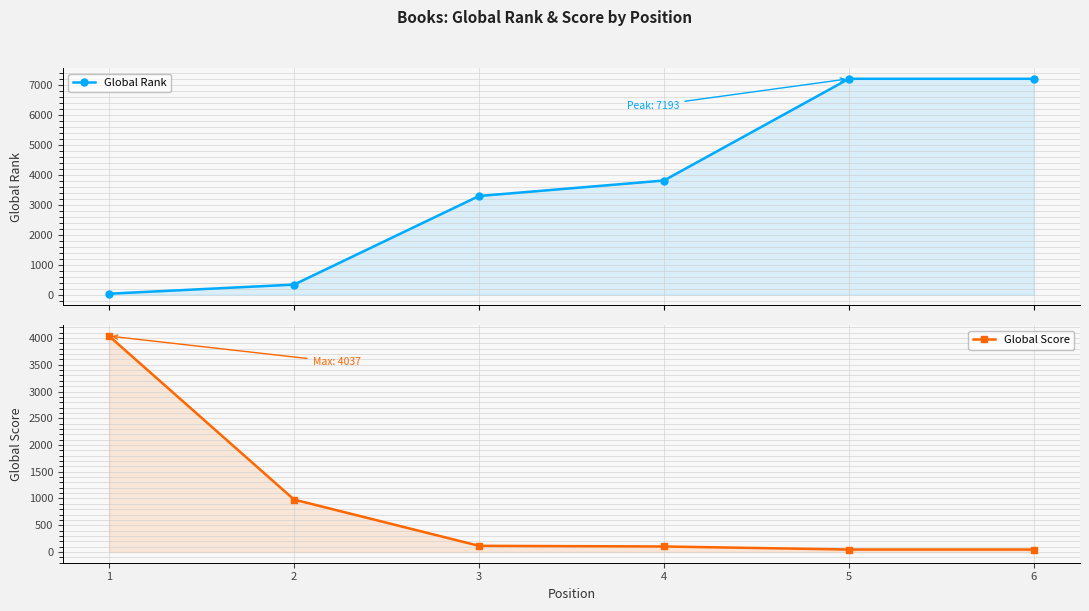

How many series are shown in this chart?

2